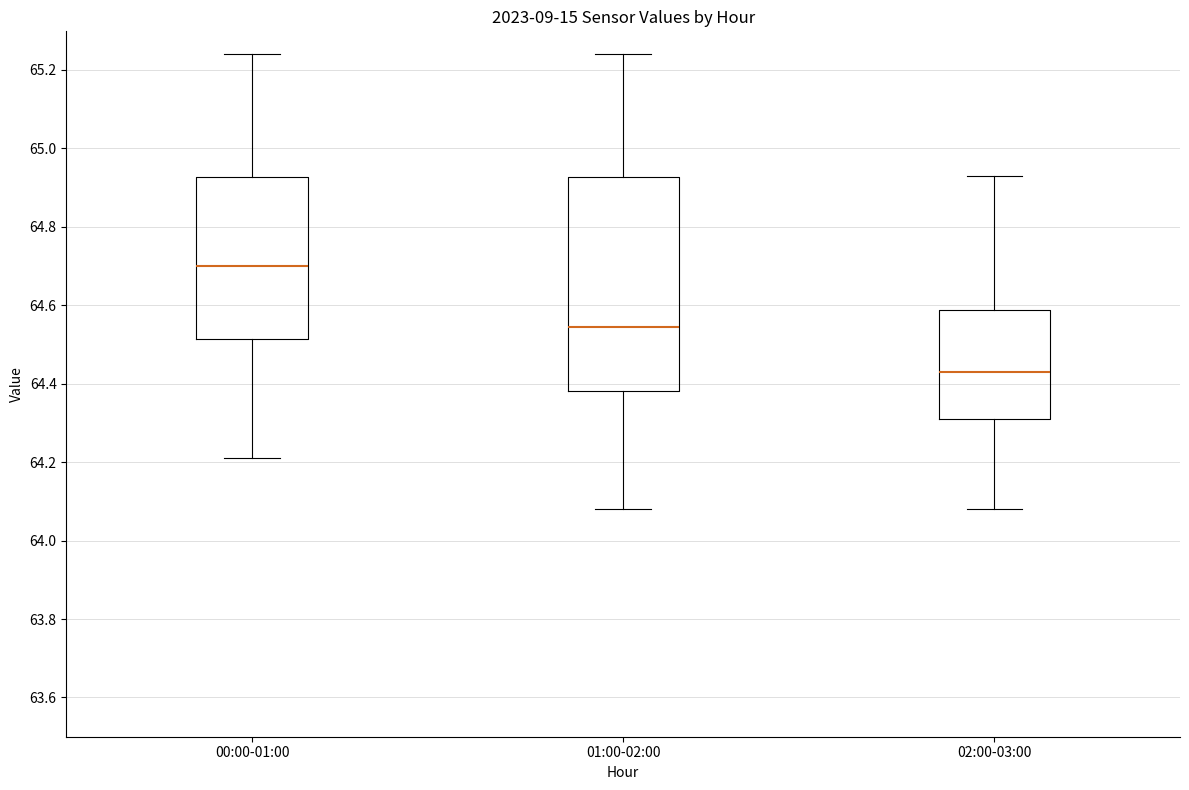

Which box has the lowest median line?

02:00-03:00